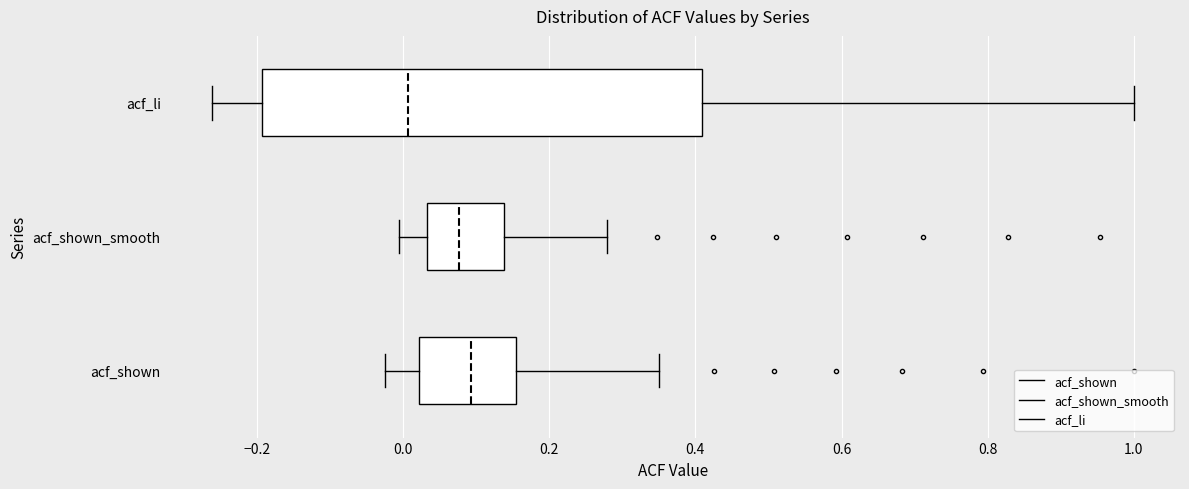

Reading bottom to top, read every box against the x-axis: the position of its median line, the range the box covers, and the ends of its whiskers. The values are not printed on the chart, so give them approximately, as read against the axis.

acf_shown: median 0.10, box 0.02 to 0.16, whiskers -0.02 to 0.36
acf_shown_smooth: median 0.08, box 0.04 to 0.14, whiskers 0.00 to 0.28
acf_li: median 0.00, box -0.20 to 0.40, whiskers -0.26 to 1.00